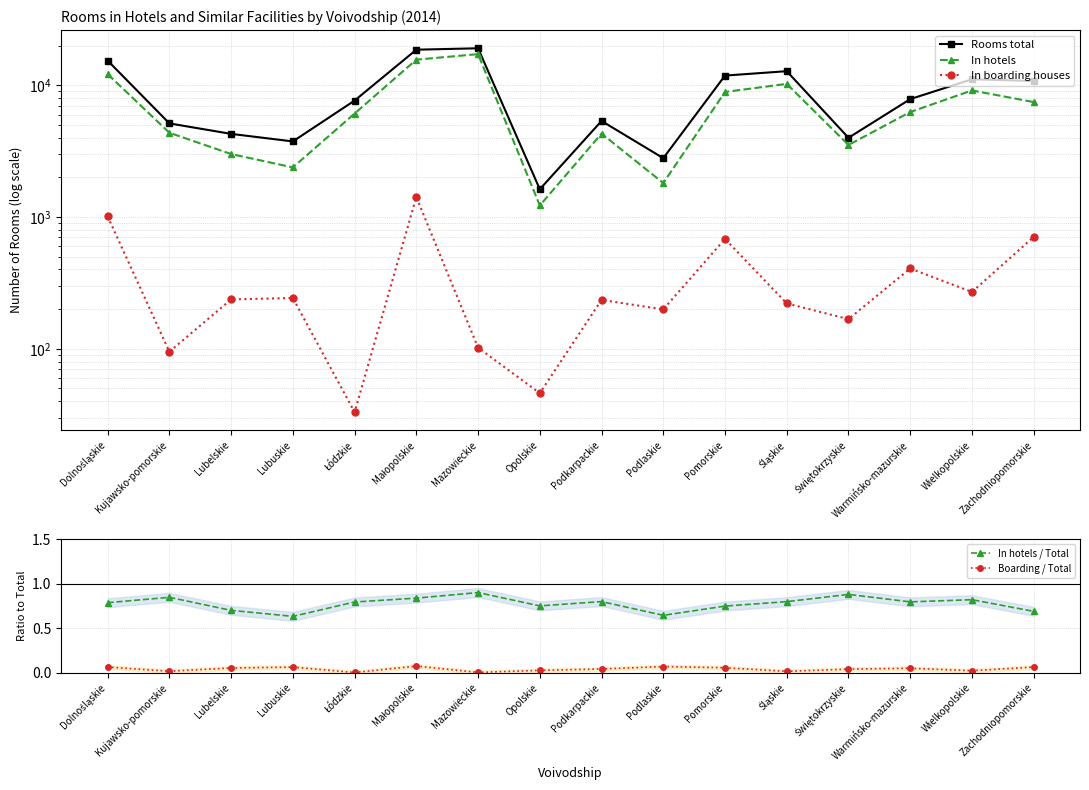

Where is the first local minimum for In hotels?

Lubuskie